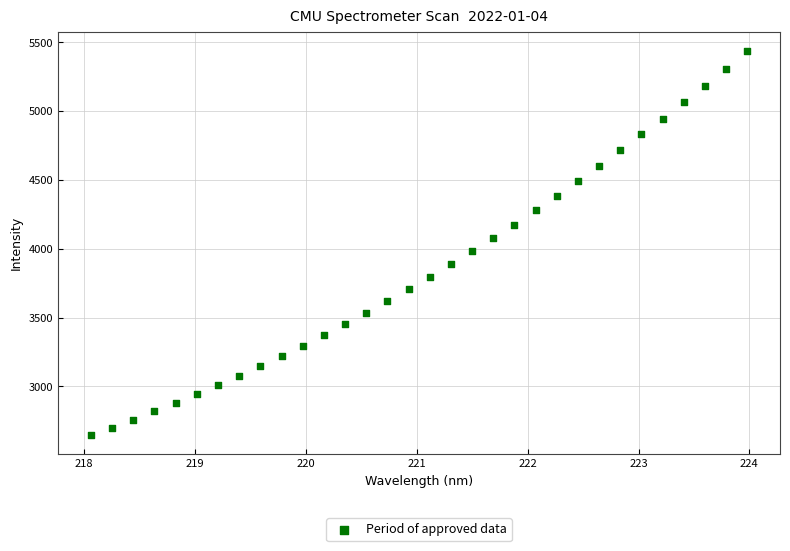

What is the range of Y values (max minus min)?

2791.6